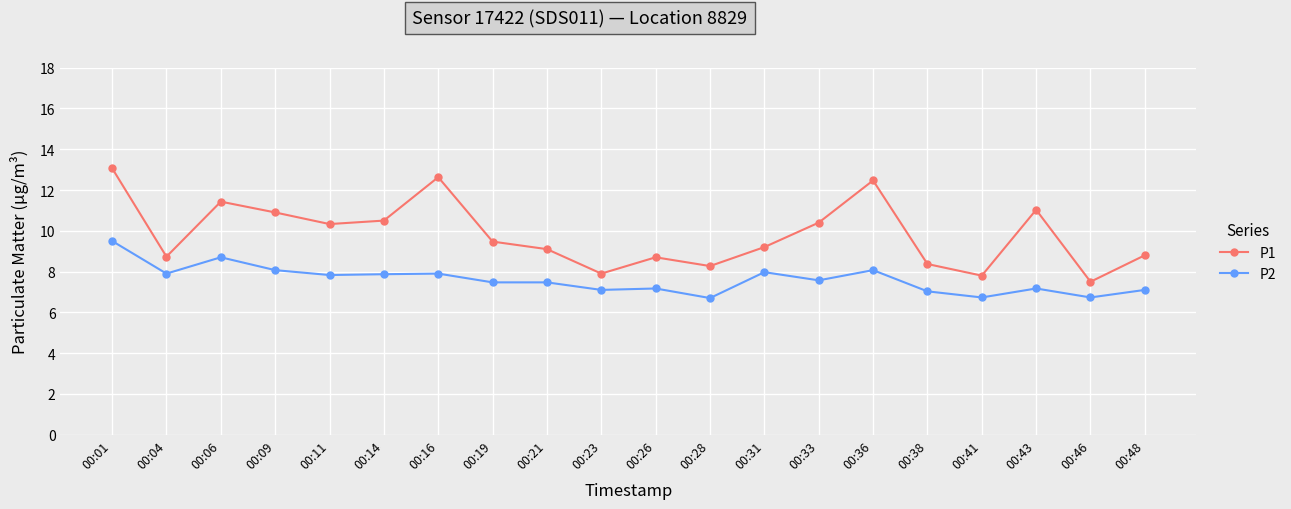

True or false: P1 and P2 intersect in this chart.

False